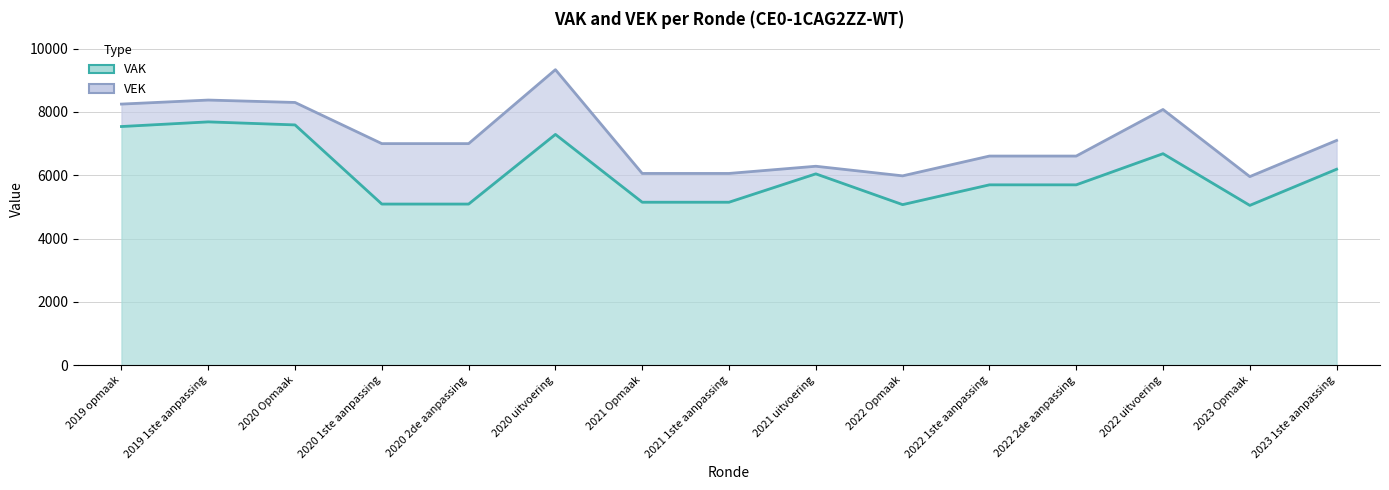

What is the sum of the VEK values at 2019 1ste aanpassing and 2023 Opmaak?

14336